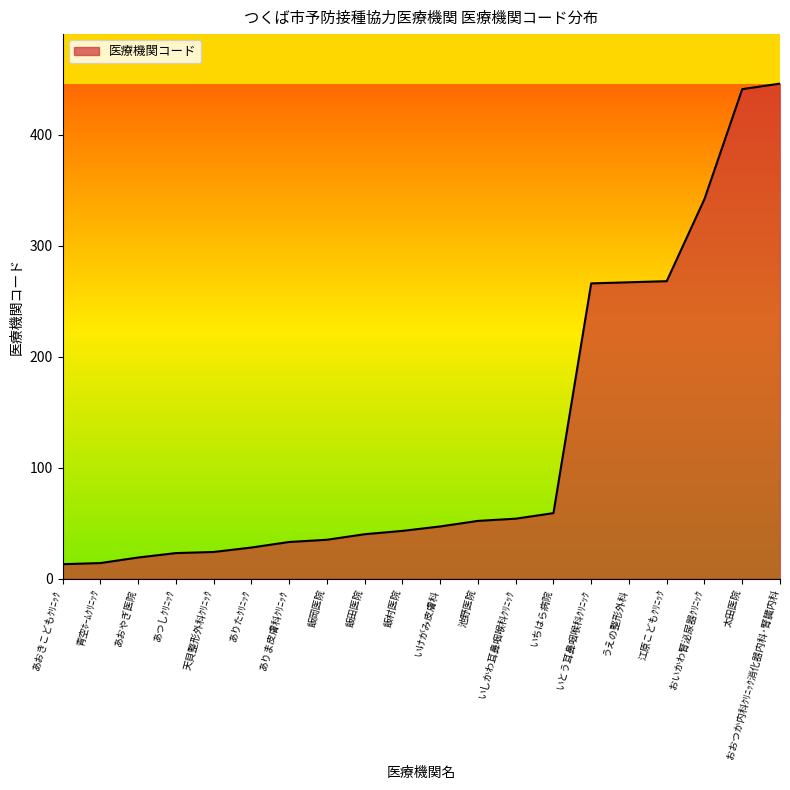

What is the difference between the values at あおやぎ医院 and いちはら病院?

40